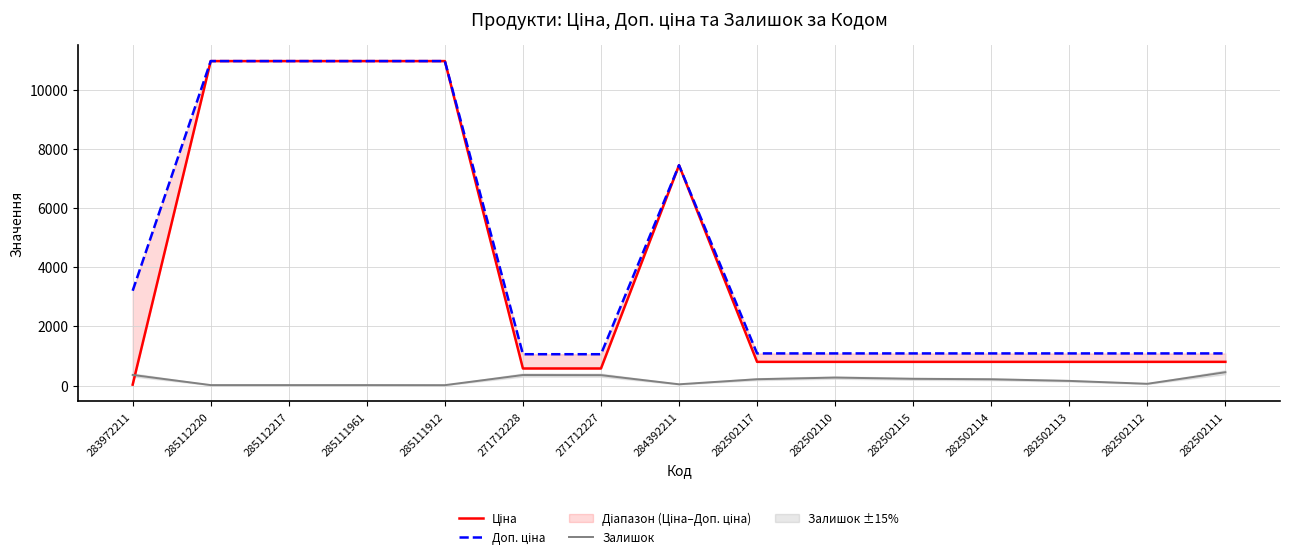

How many data points in Залишок are less than 214?

7